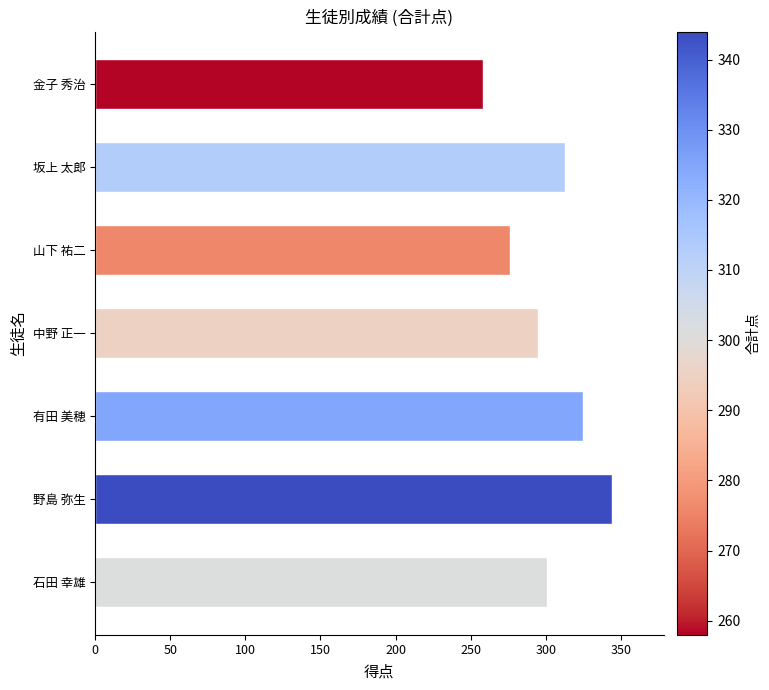

Rank the categories by value from lowest to highest.

金子 秀治, 山下 祐二, 中野 正一, 石田 幸雄, 坂上 太郎, 有田 美穂, 野島 弥生